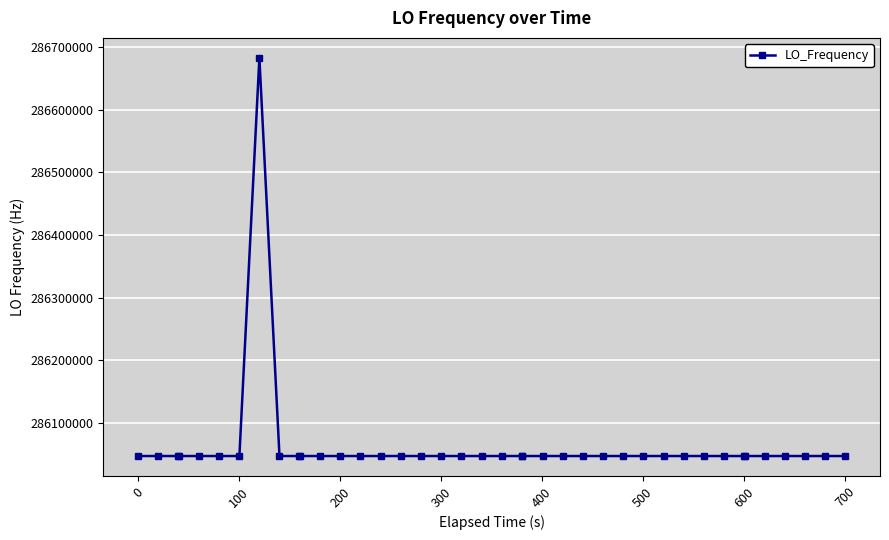

What is the greatest value displayed?

286682704.9